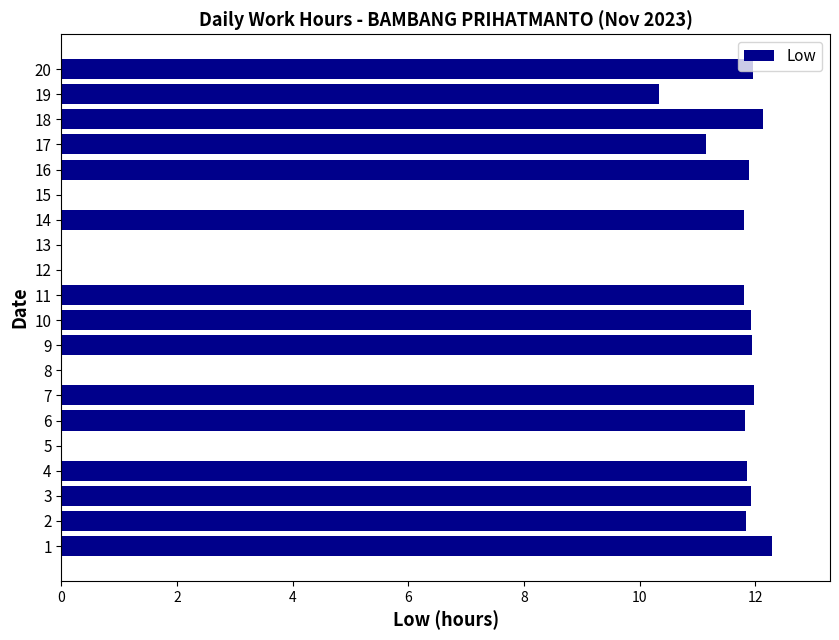

What is the sum of the values at 10 and 9?

23.9